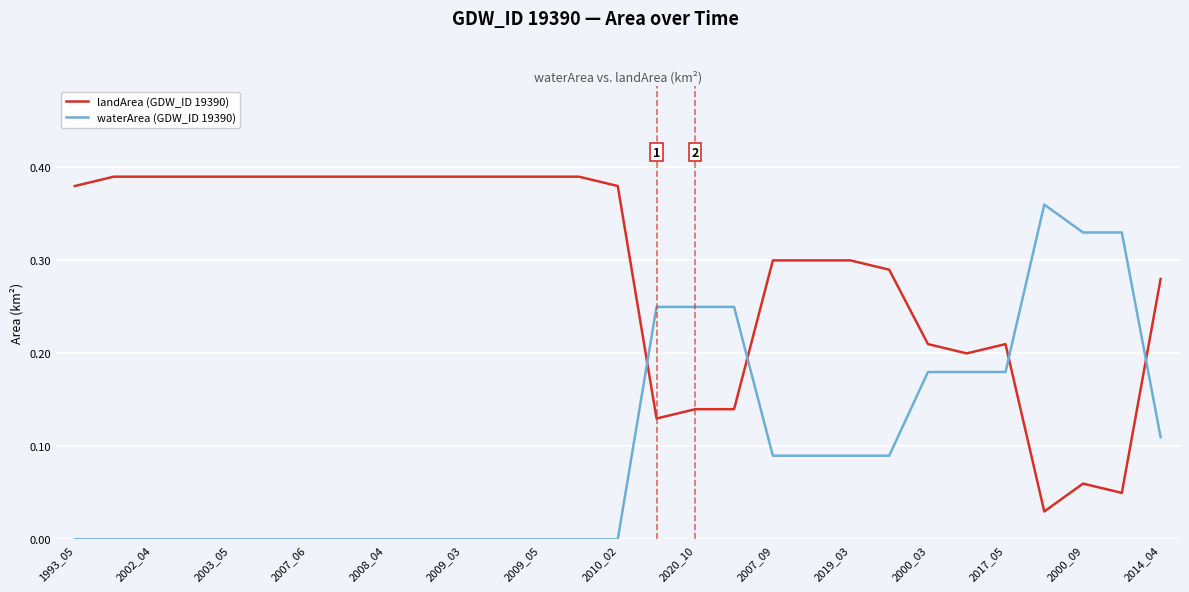

Rank the series by their maximum value, from highest to lowest.

landArea (GDW_ID 19390), waterArea (GDW_ID 19390)